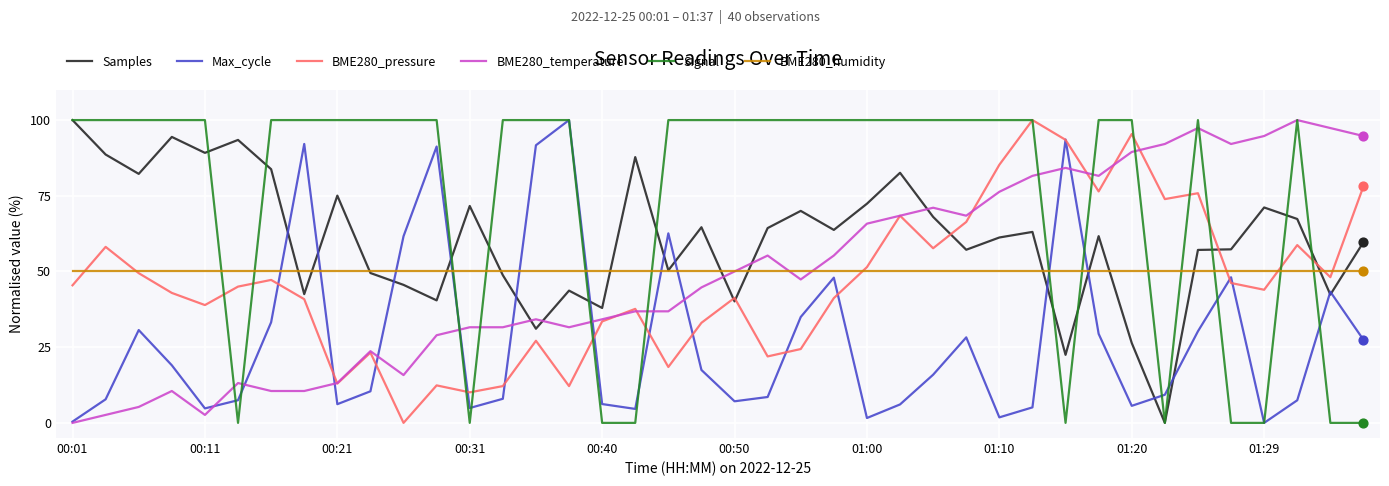

What are all the series names shown in the legend?

Samples, Max_cycle, BME280_pressure, BME280_temperature, Signal, BME280_humidity